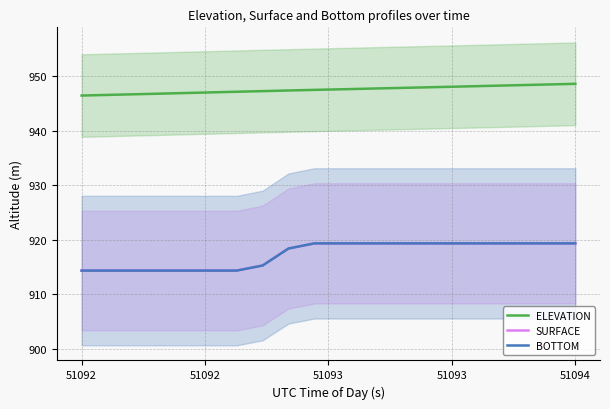

How many lines are shown in the chart?

3